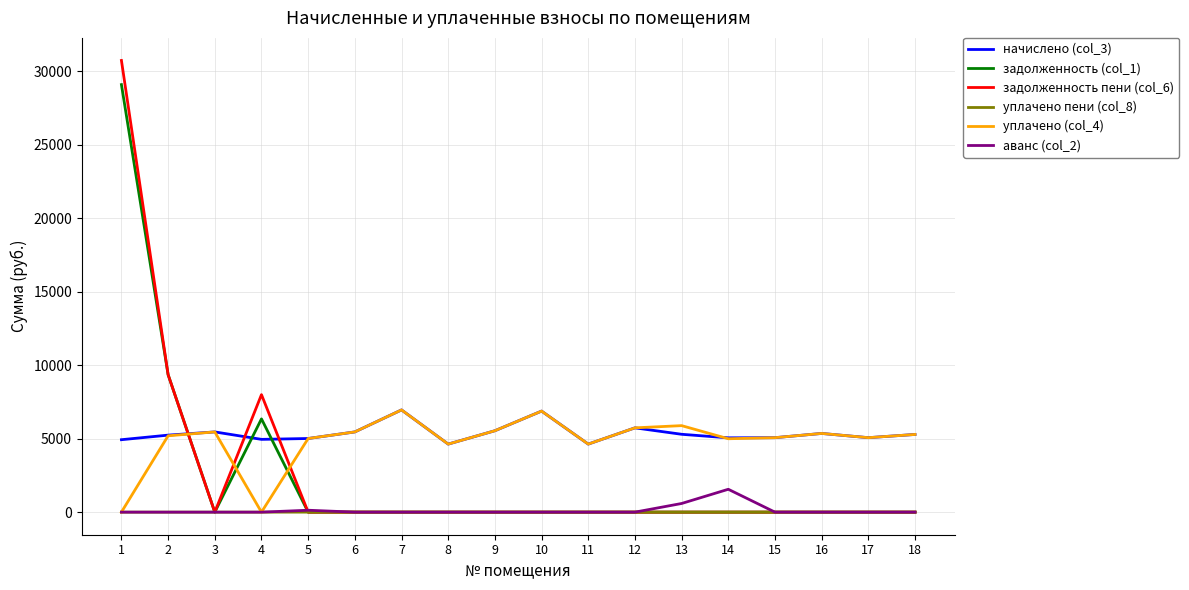

The задолженность (col_1) series shows 0.0 at 9. True or false?

True